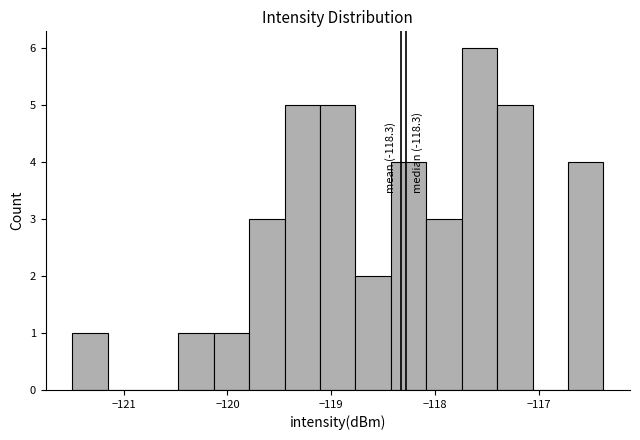

Read against the x-axis, roughly where is the centre of the tallest bar?

-117.6